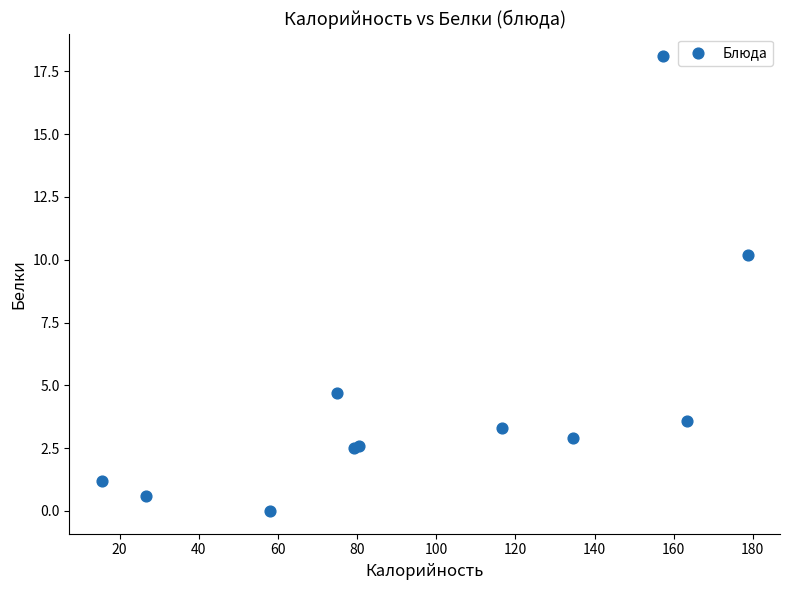

What Y value in the scatter plot is closest to 9?

10.2